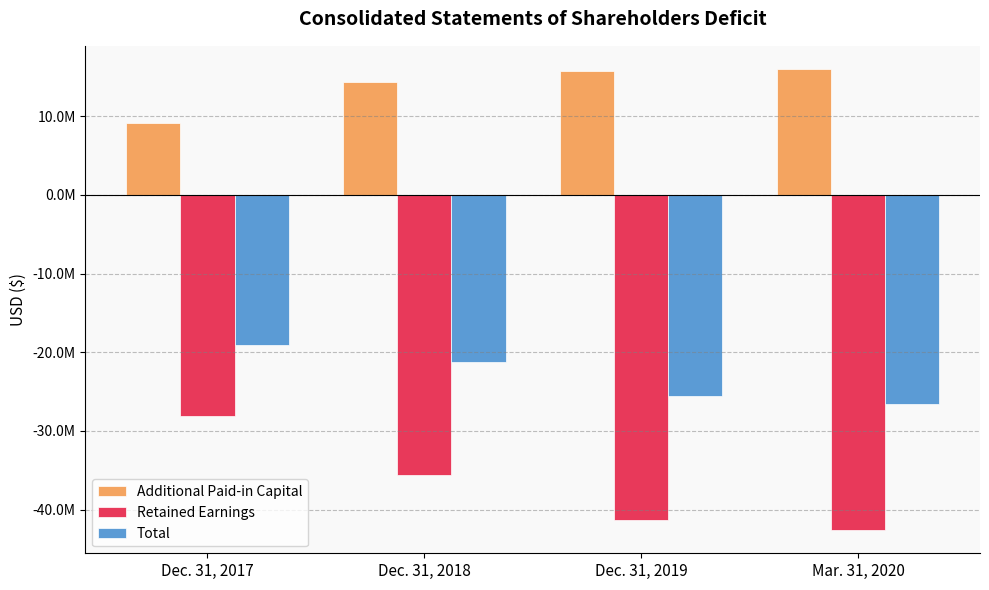

What are all the series names shown in the legend?

Additional Paid-in Capital, Retained Earnings, Total